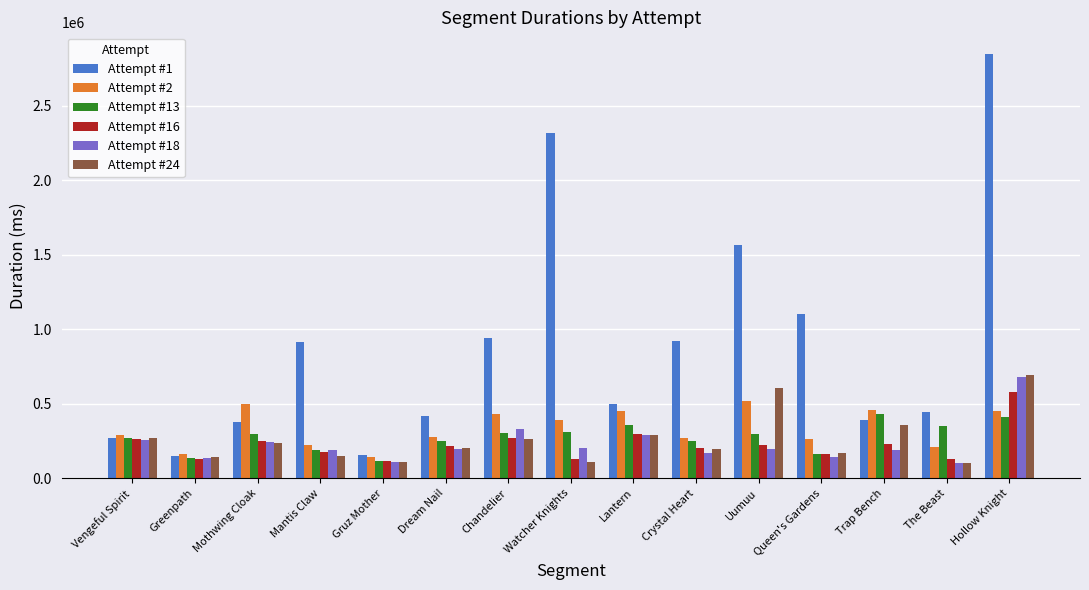

True or false: Attempt #16 has a value of 218308 at Dream Nail.

True